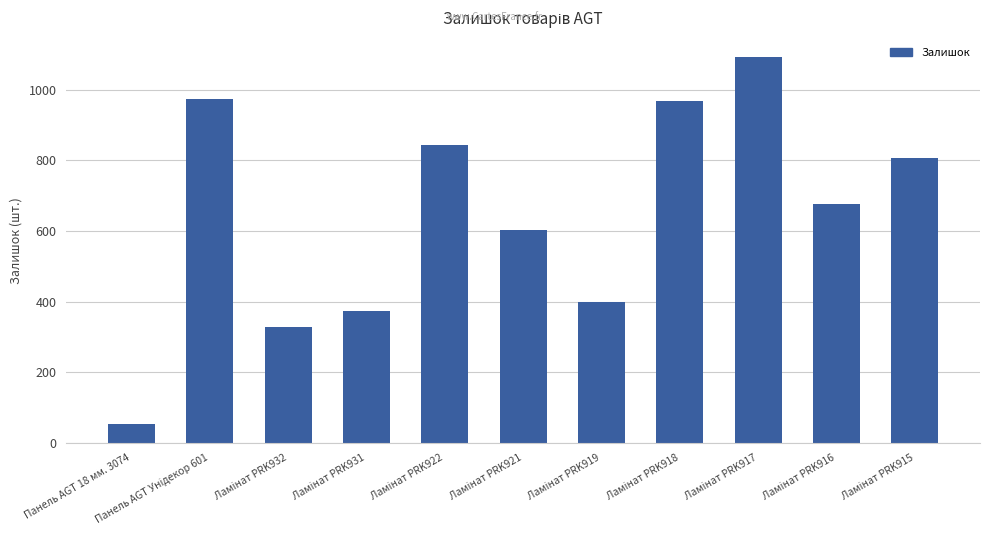

What is the sum of all values?

7121